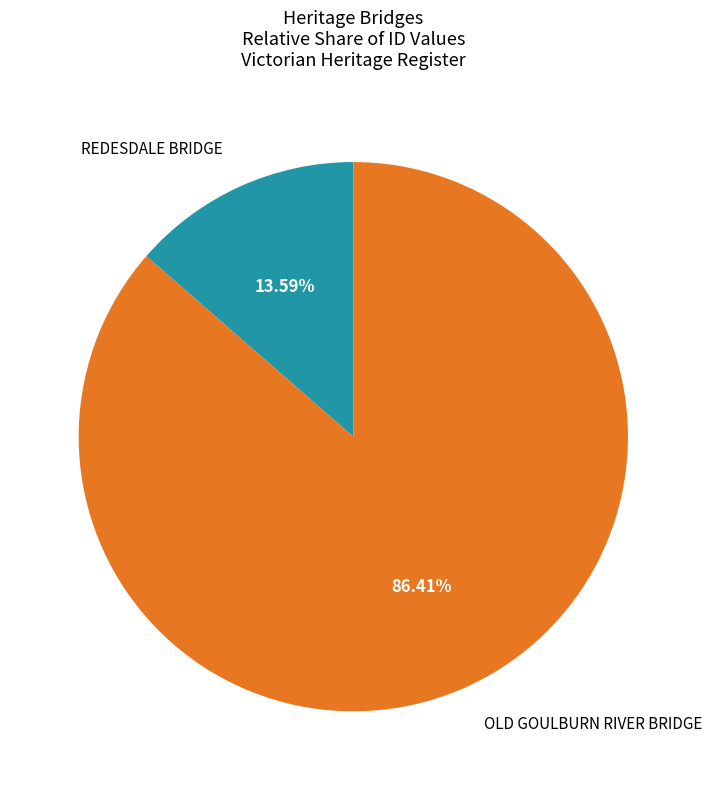

Which category has the biggest portion of the pie?

OLD GOULBURN RIVER BRIDGE